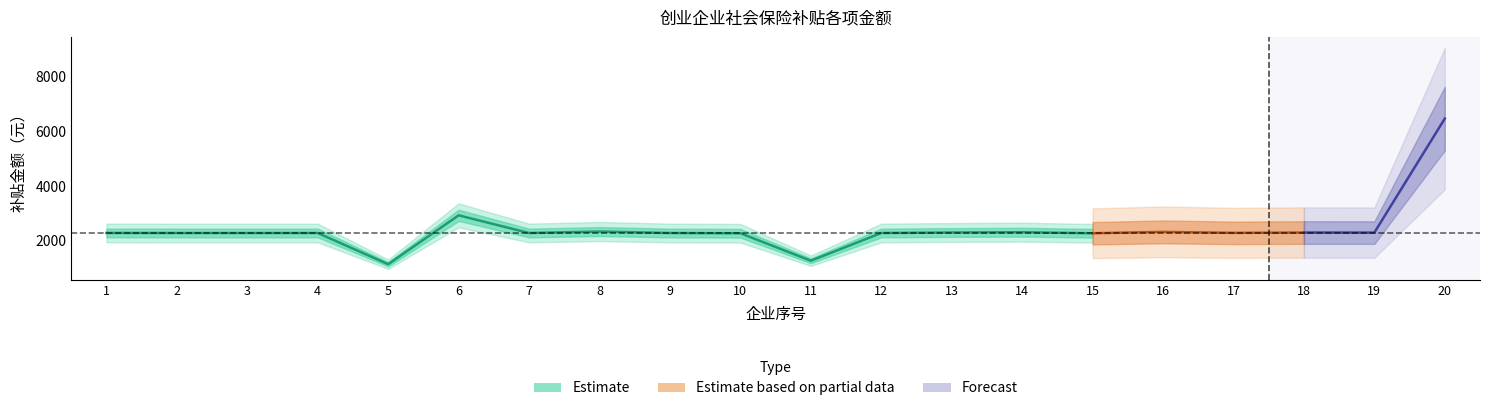

Where is the first local maximum for 生育保险?

6